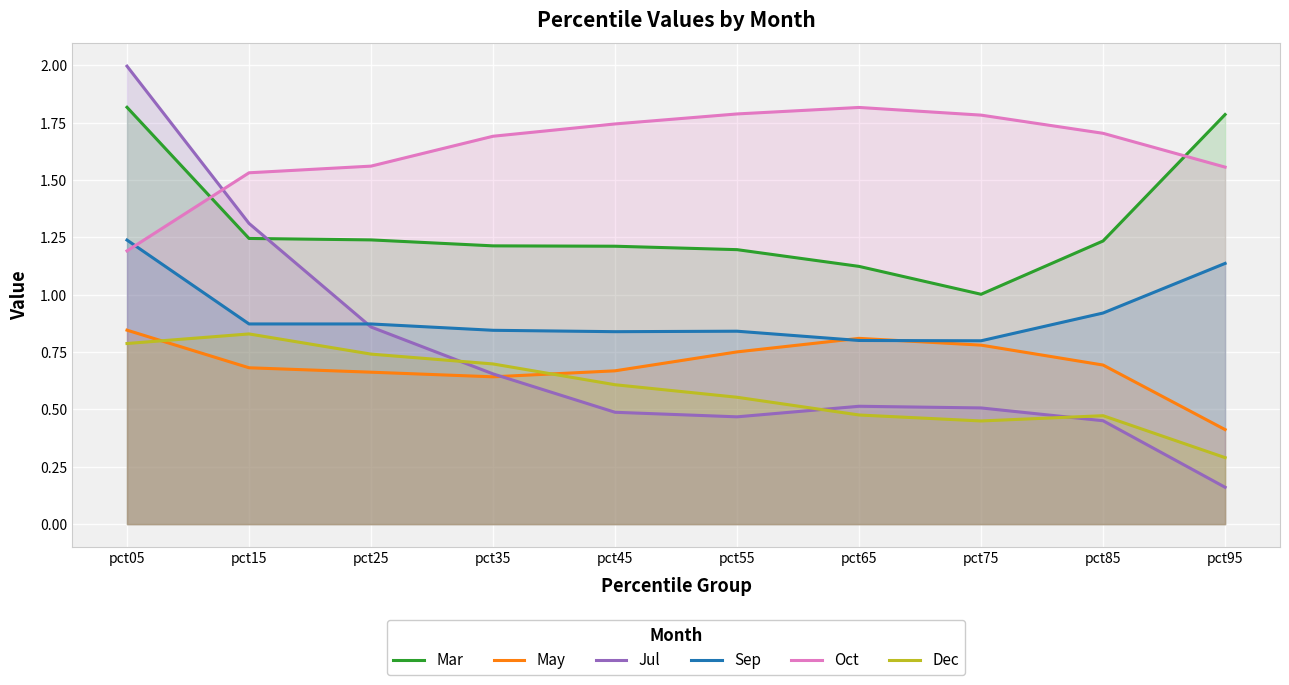

How many interior local peaks does the Sep series have?

1